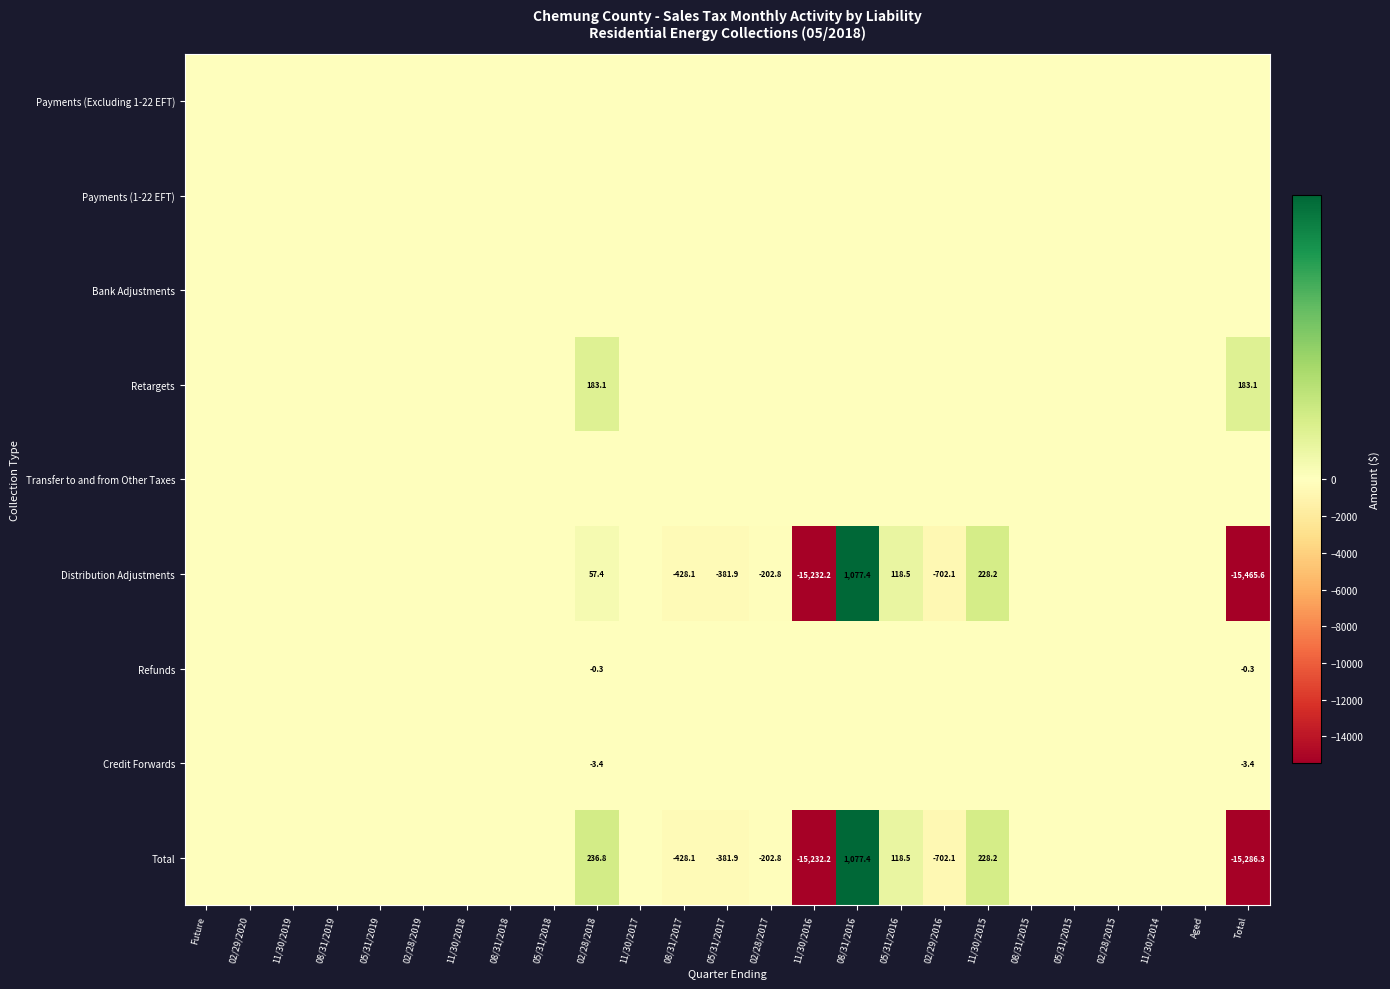

Between 08/31/2019 and Aged, which is larger?

08/31/2019